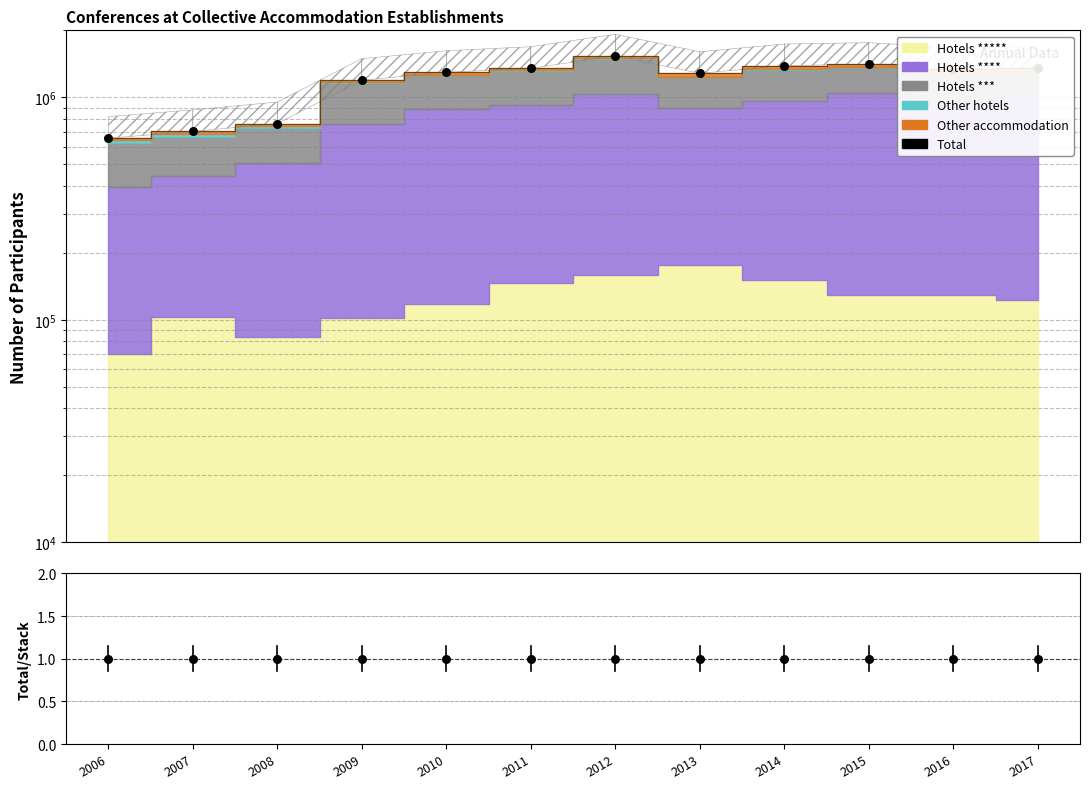

Between 2013 and 2015, which is larger?

2015